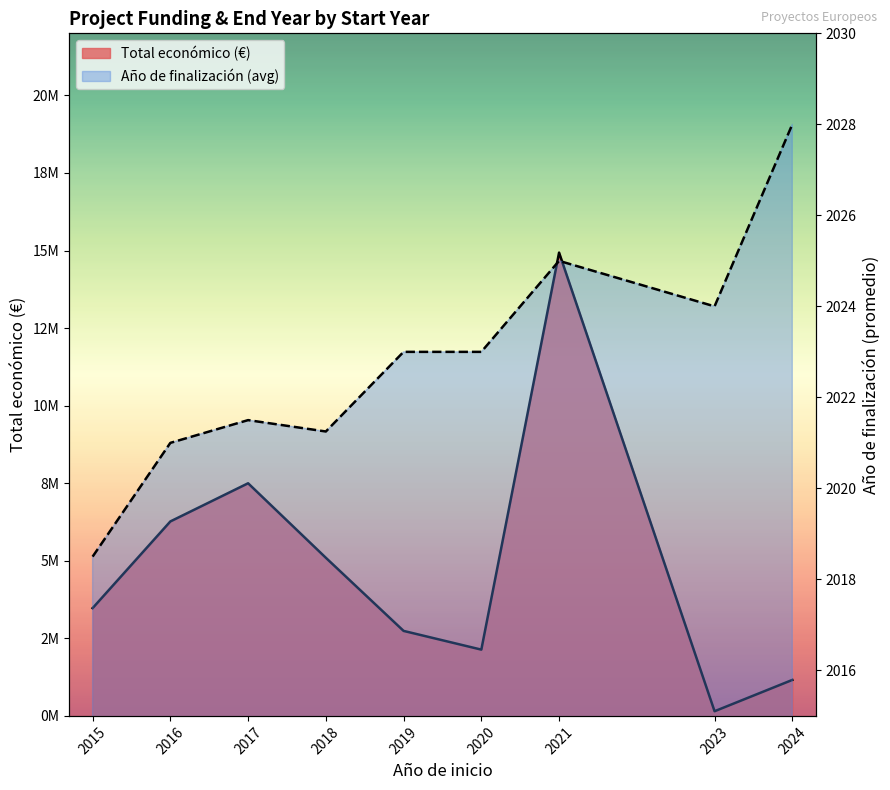

How many interior local peaks does the Total económico (€) series have?

2